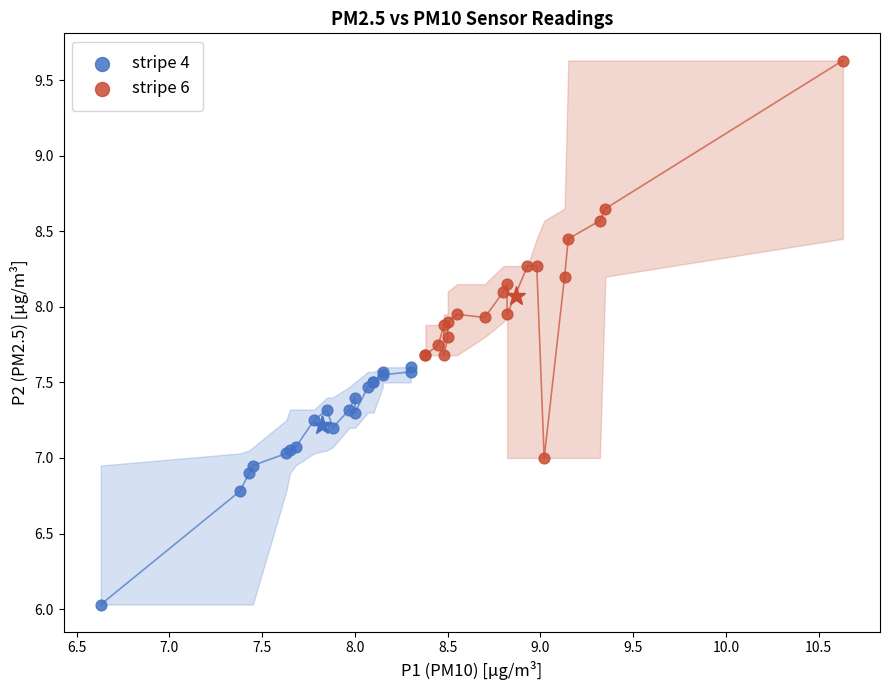

Which series reaches the minimum Y coordinate?

stripe 4